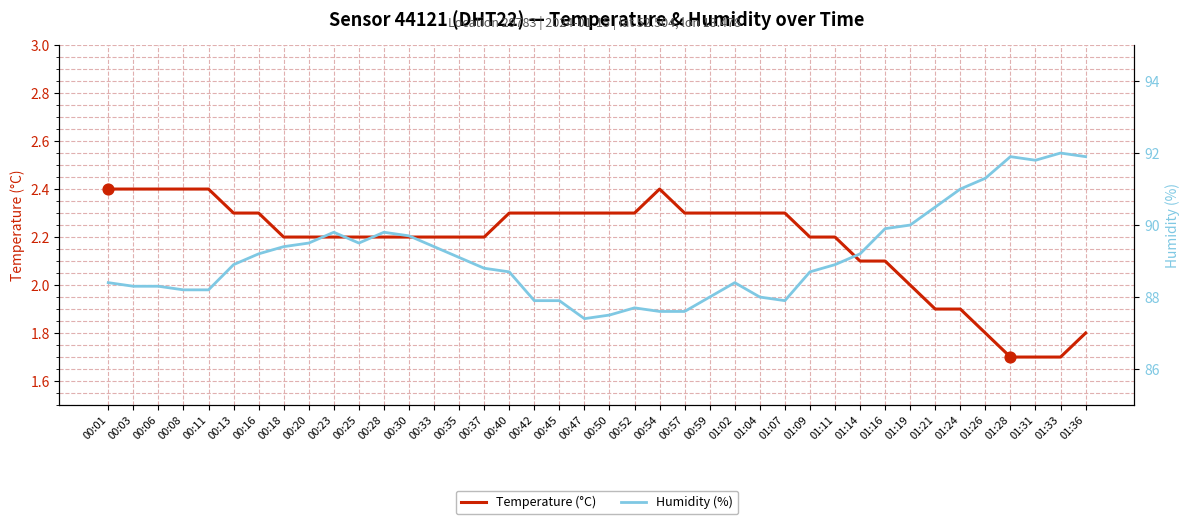

What is the total value across all series at 00:40?

91.0